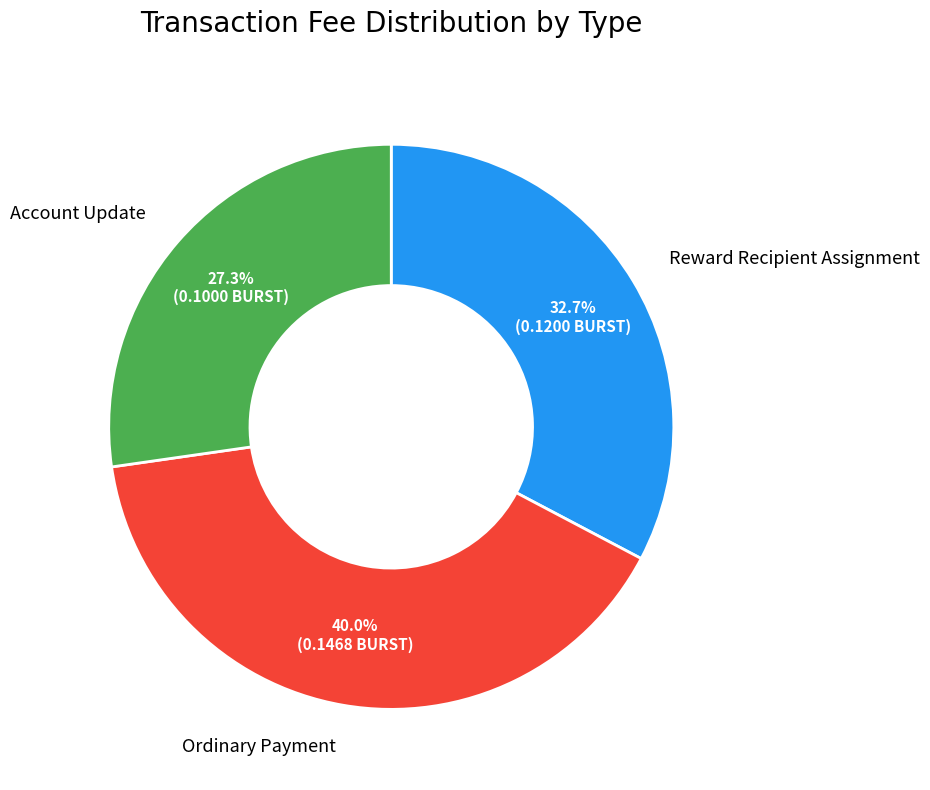

Does any single category account for the majority?

No